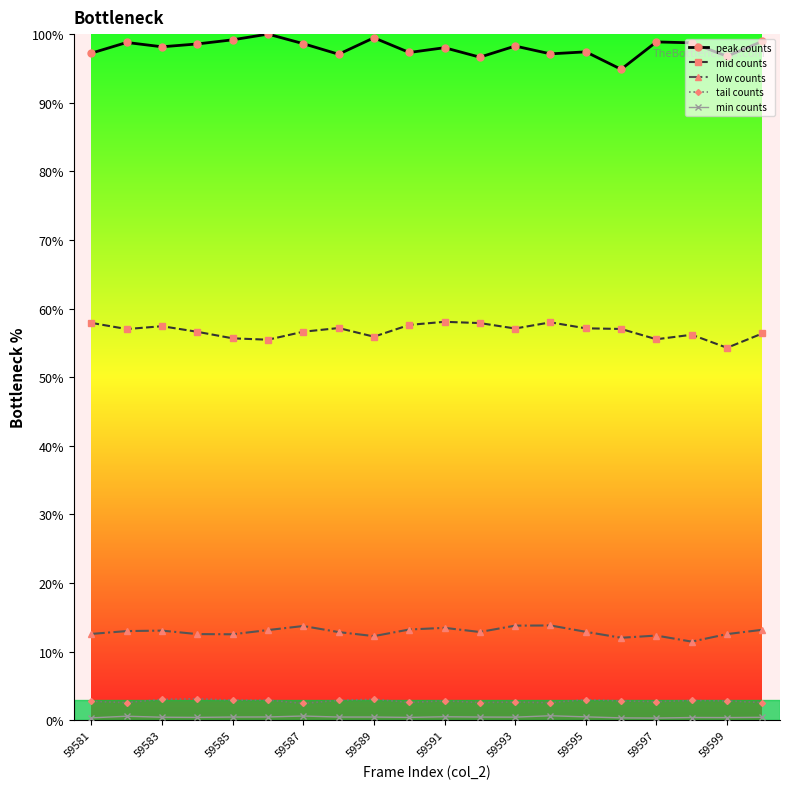

How many categories are shown in the chart?

20